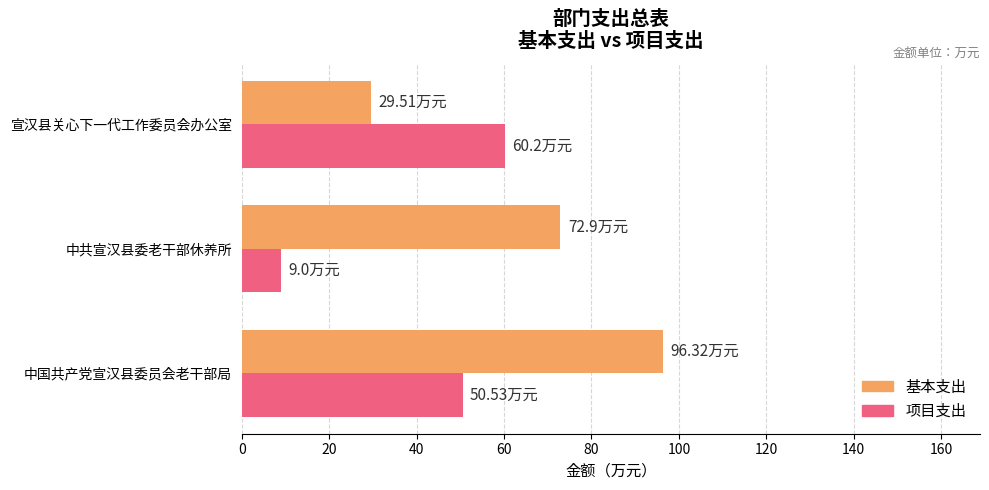

What is the difference between the 基本支出 values at 中共宣汉县委老干部休养所 and 宣汉县关心下一代工作委员会办公室?

43.4